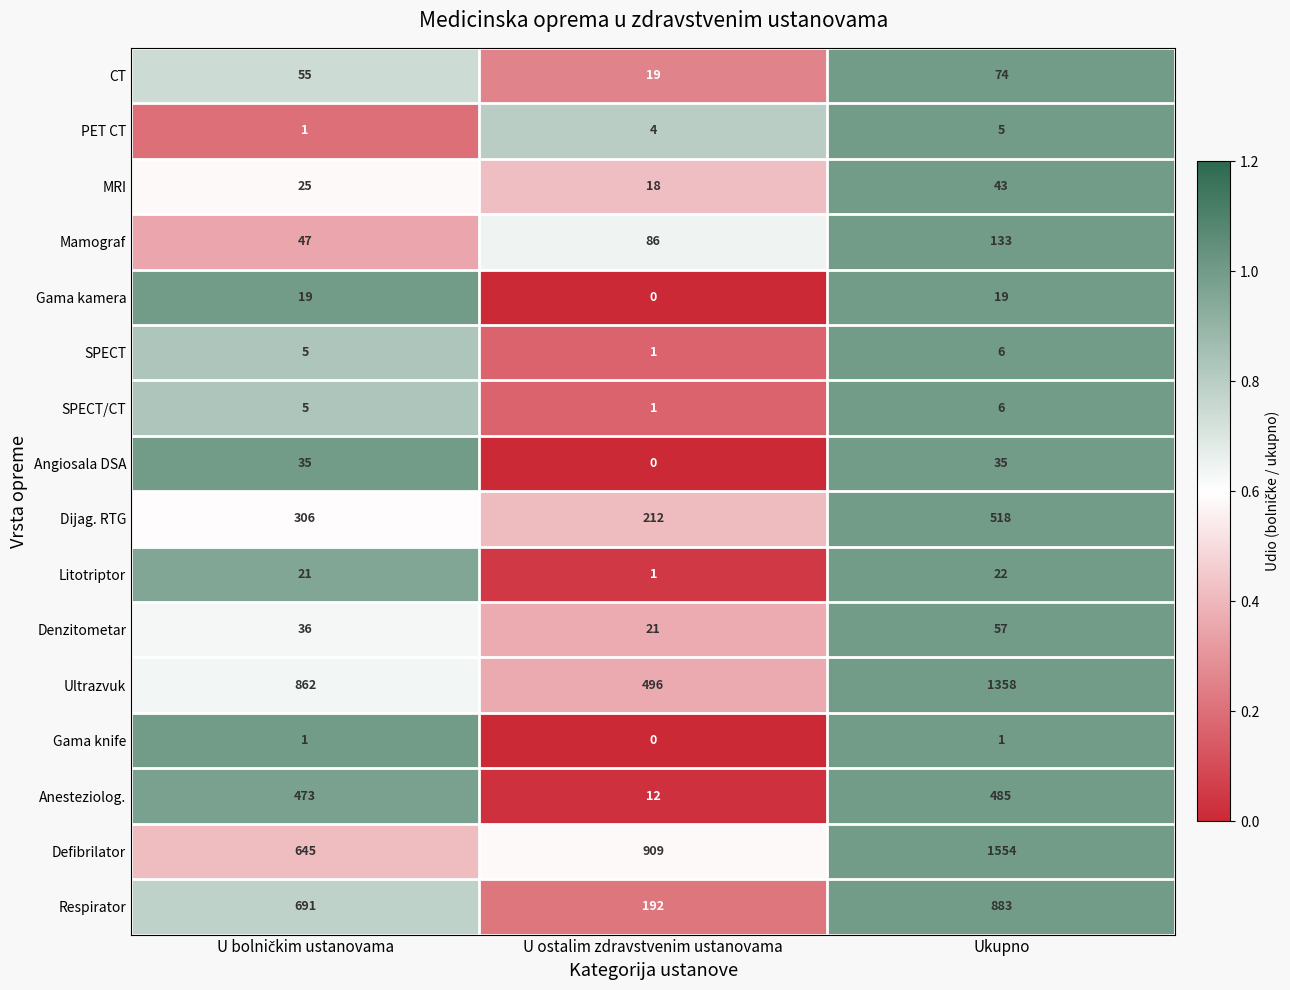

What is the total value across all series at Ukupno?

5199